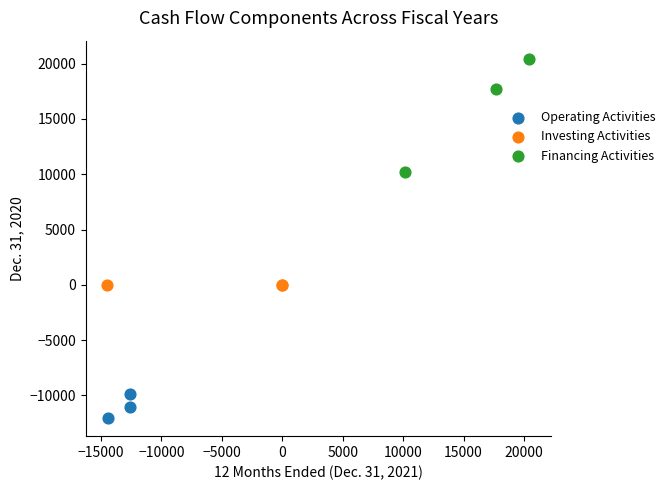

Which series contains the lowest Y value?

Operating Activities